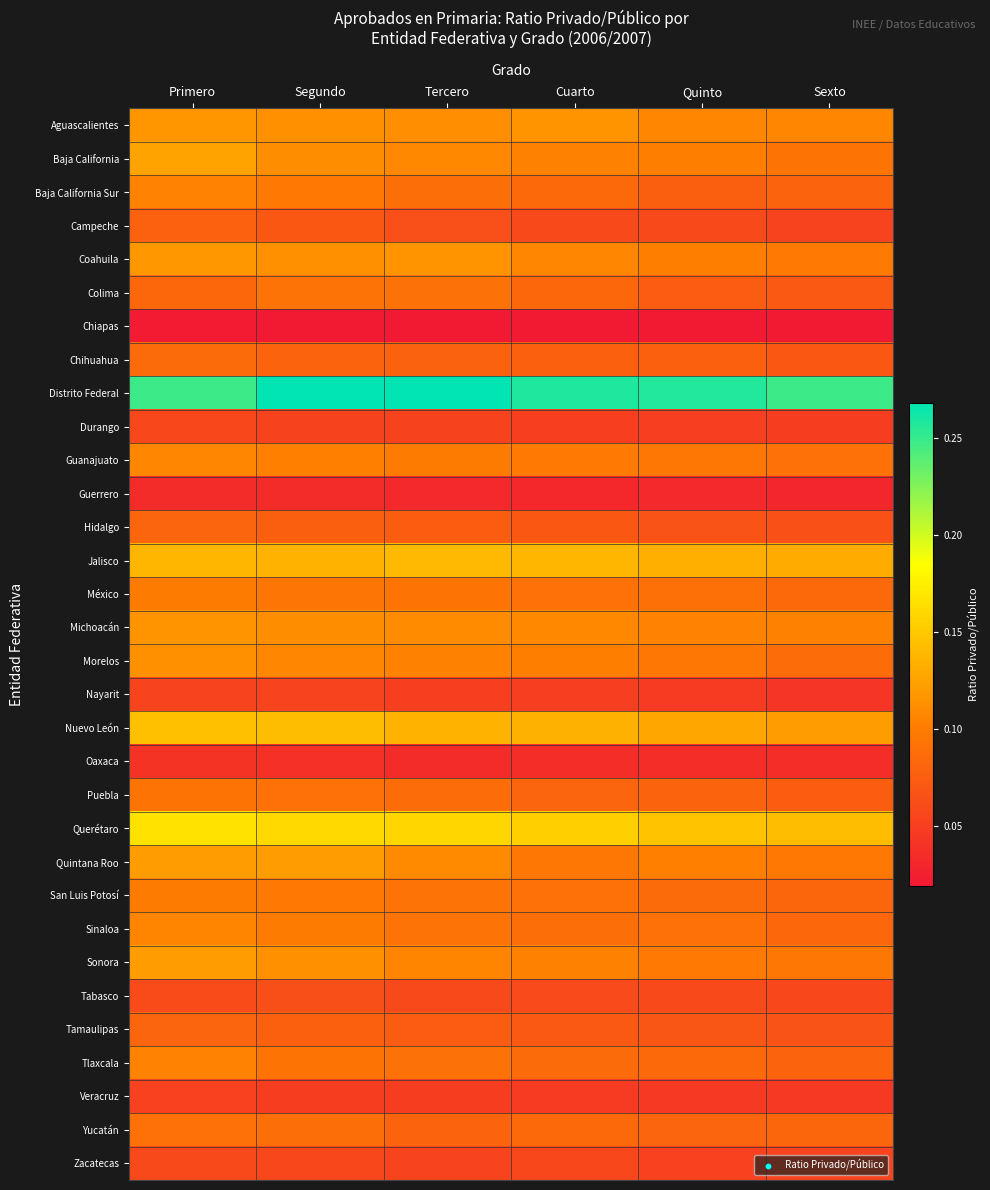

At which category is the sum across all series the highest?

Primero